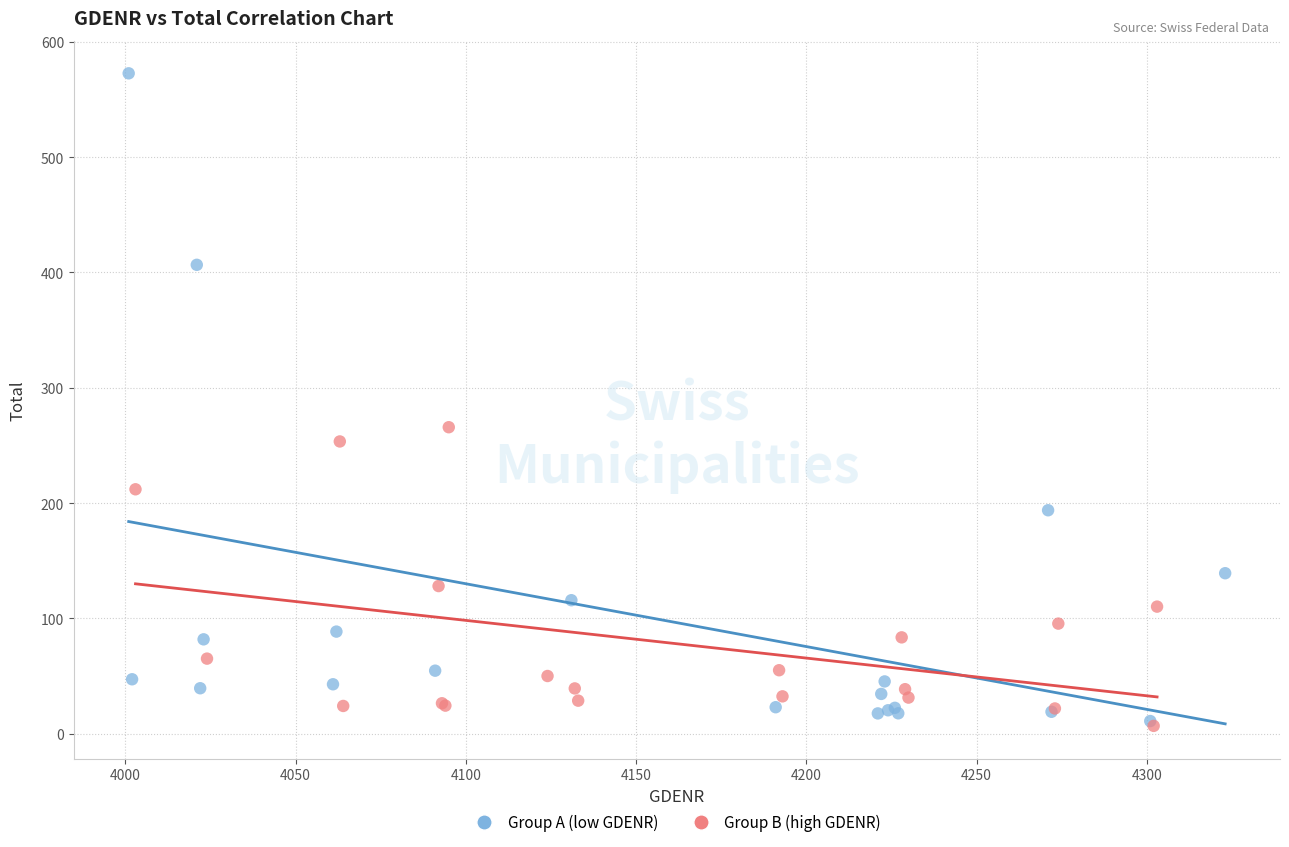

Which series contains the highest Y value?

Group A (low GDENR)